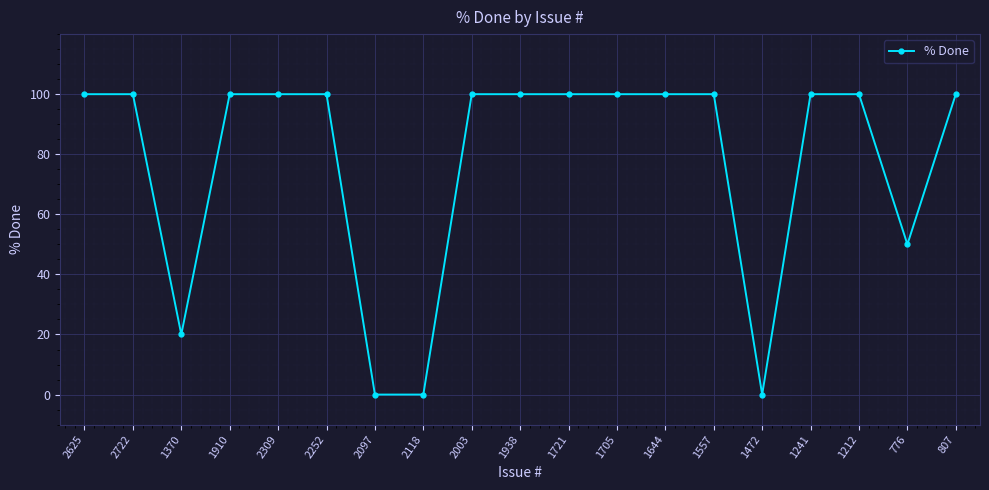

What is the sum of the values at 1370 and 776?

70